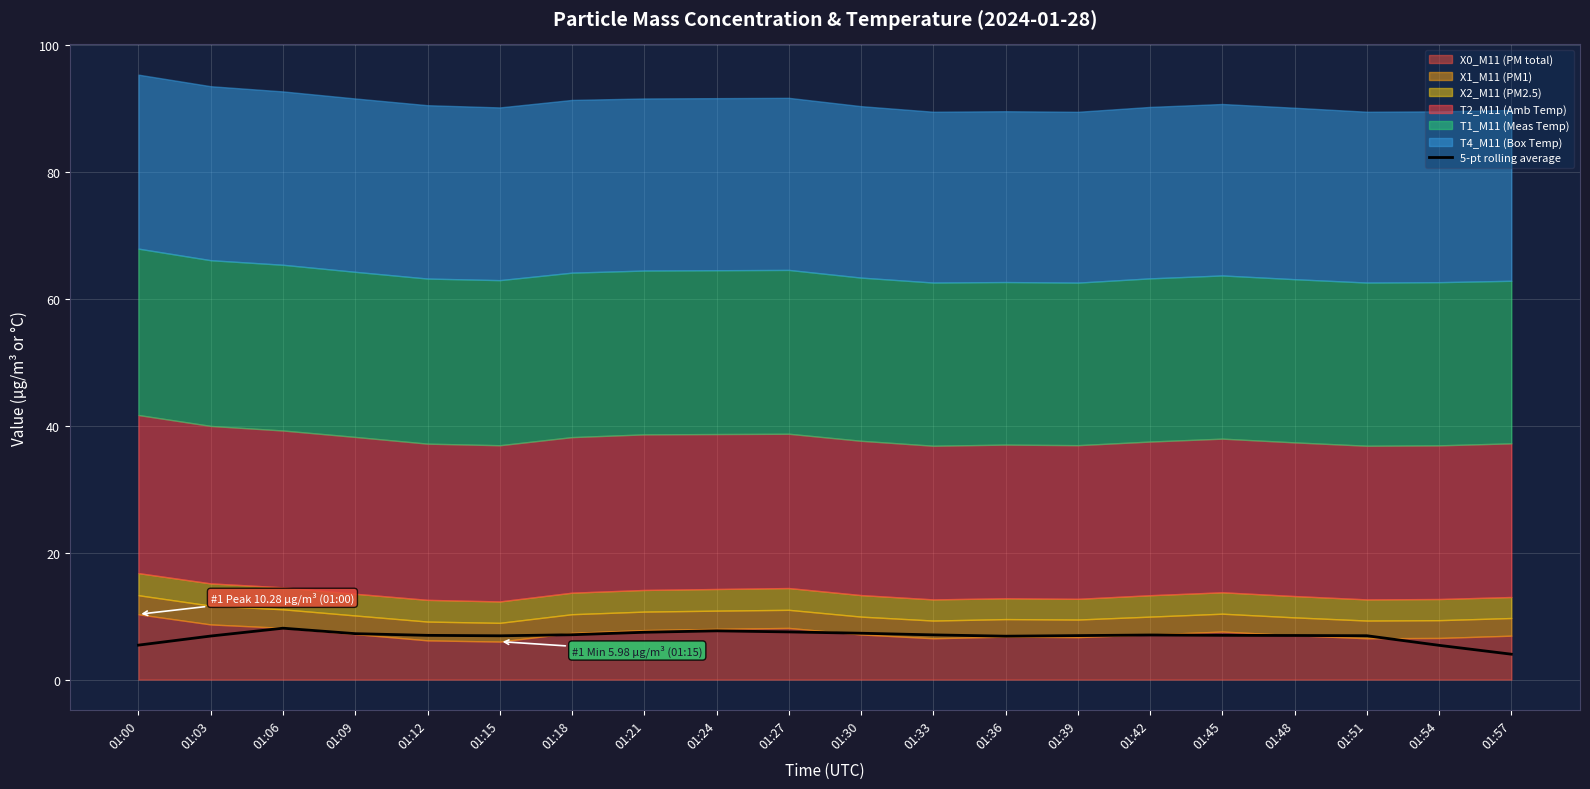

The chart shows a value of 11.8 at 01:21. True or false?

False